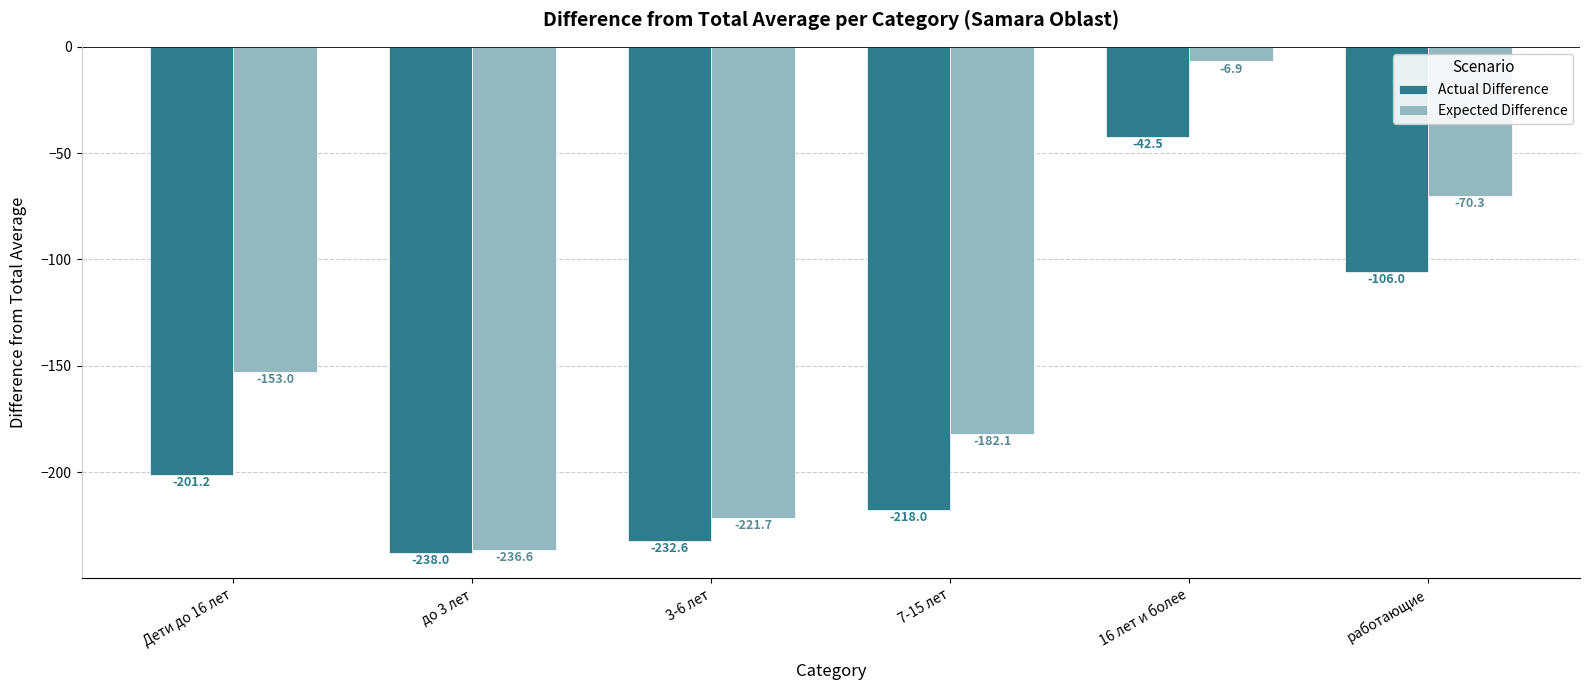

The value of Expected Difference at 3-6 лет is -316.7. True or false?

False